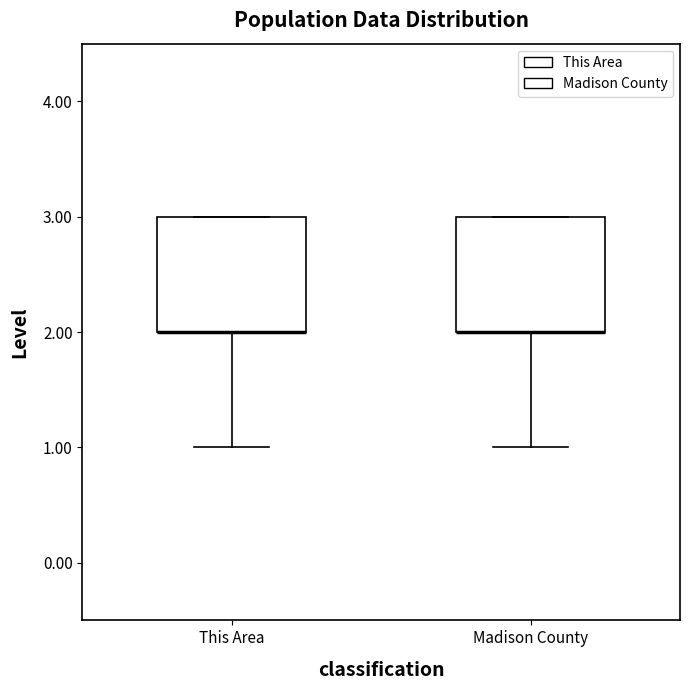

Where does the lower whisker of the box for Madison County end on the y-axis? The values are not printed on the chart, so give them approximately, as read against the axis.

1